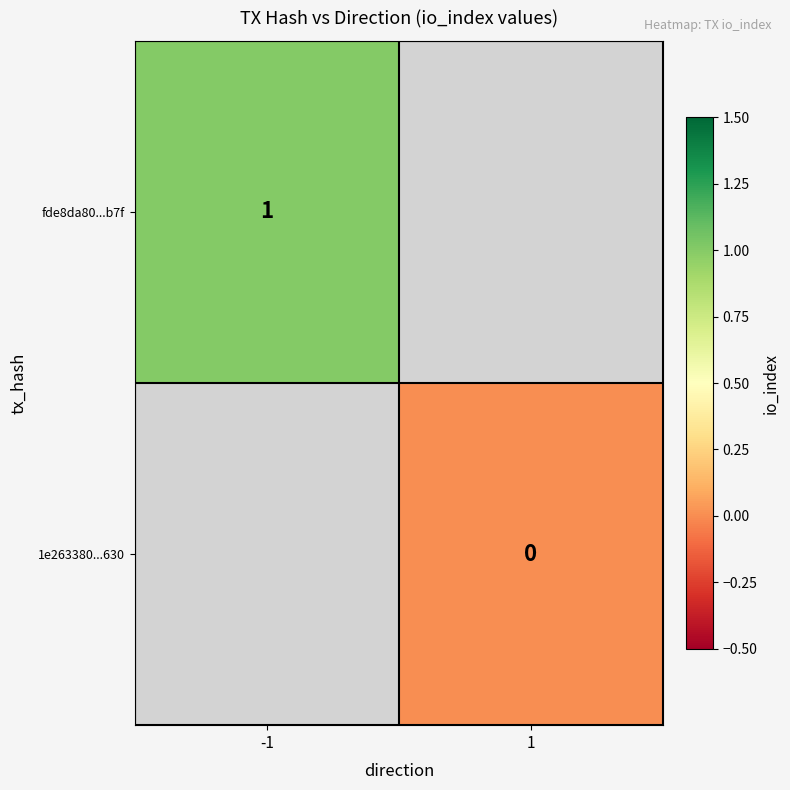

True or false: fde8da80...b7f has a value of 1 at -1.

True